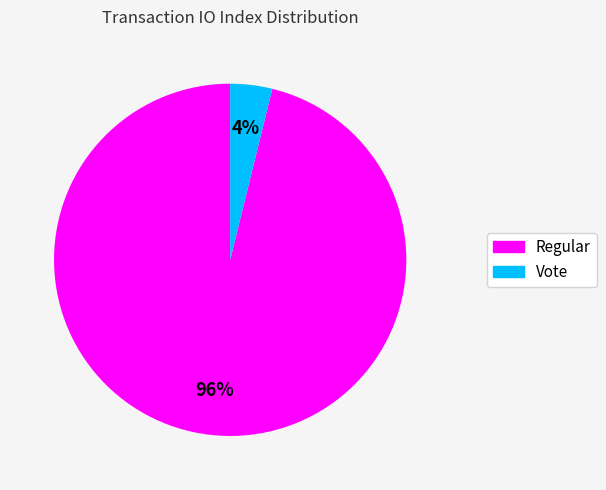

Is there any slice that represents more than half of the pie?

Yes